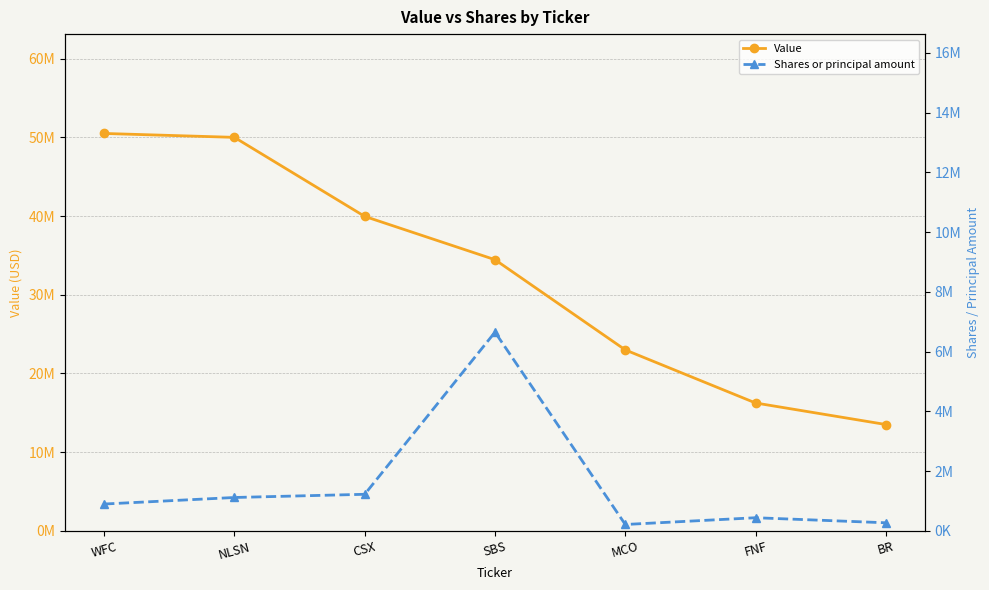

True or false: Value and Shares or principal amount cross at least once.

False